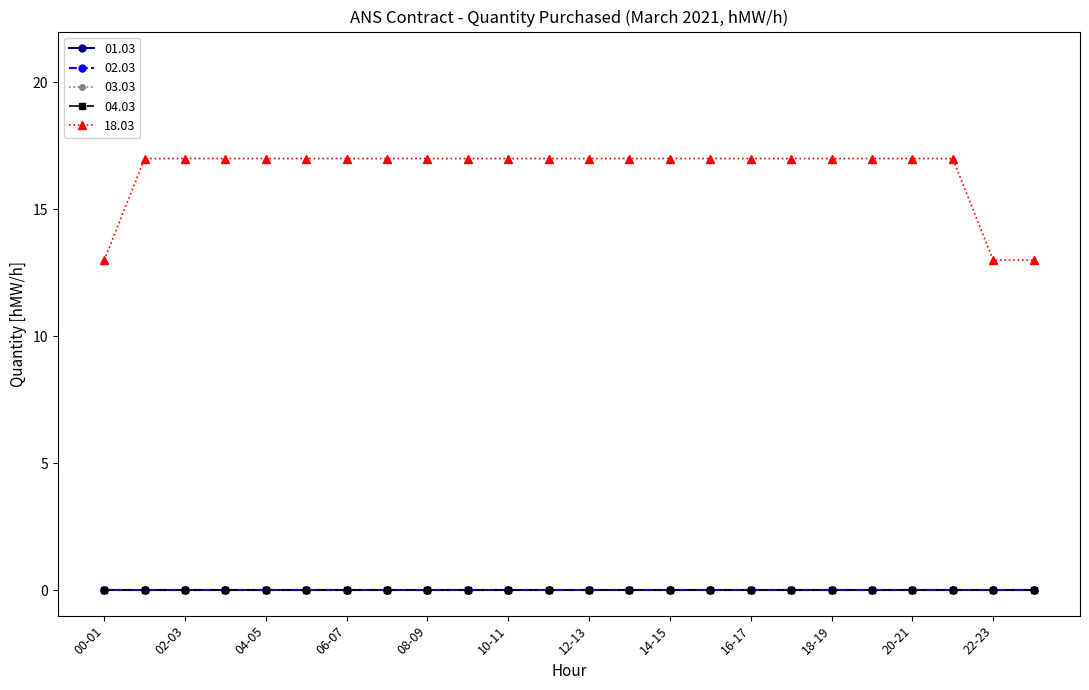

At how many categories does at least one series exceed 0?

24